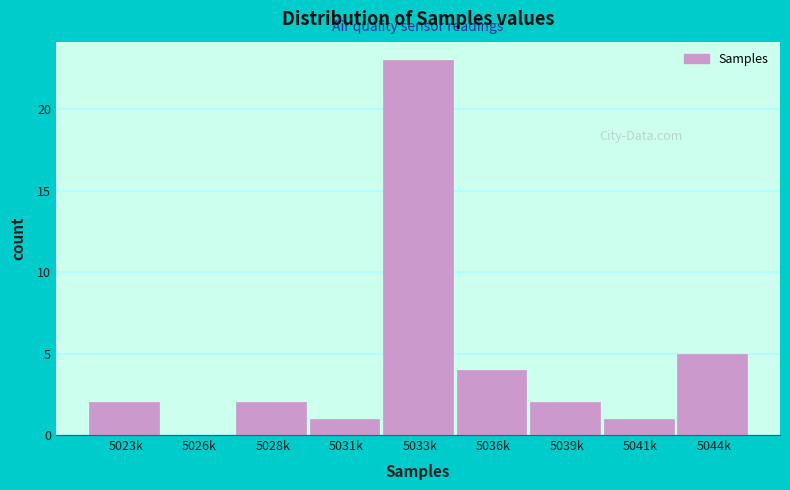

Reading left to right, list all the values displayed in this chart.

5023k=2	5026k=0	5028k=2	5031k=1	5033k=23	5036k=4	5039k=2	5041k=1	5044k=5